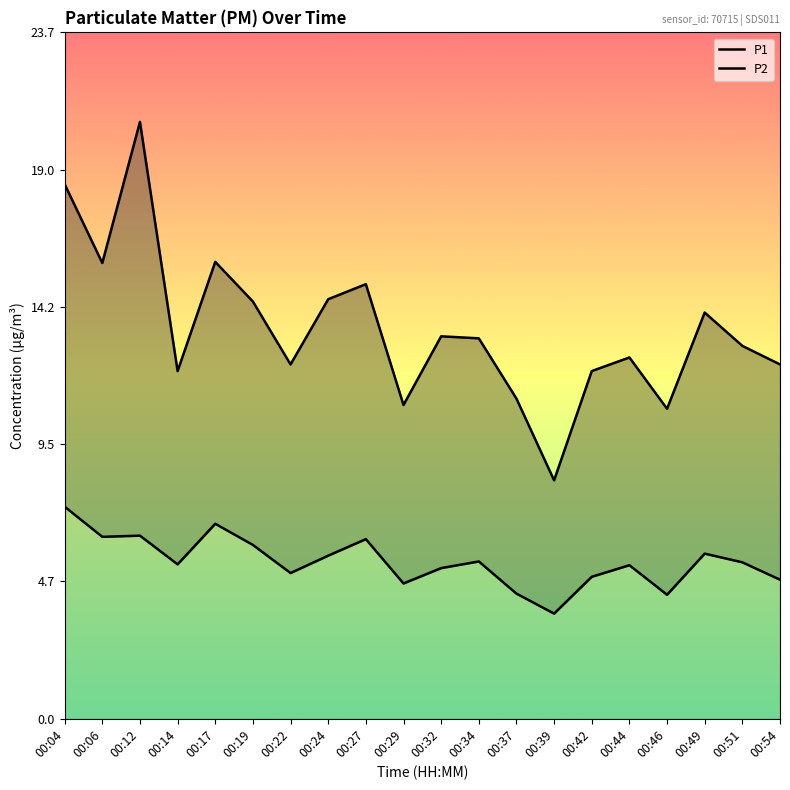

Which series has the largest range (max minus min)?

P1